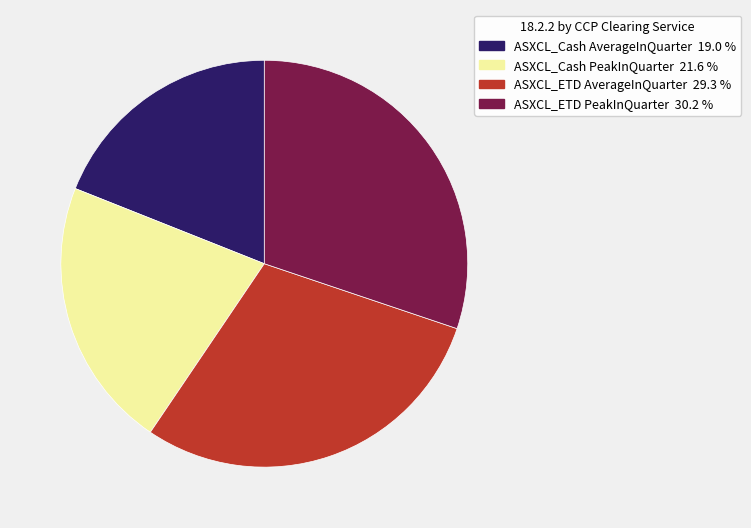

Is it true that ASXCL_Cash AverageInQuarter is 25% of the pie?

False